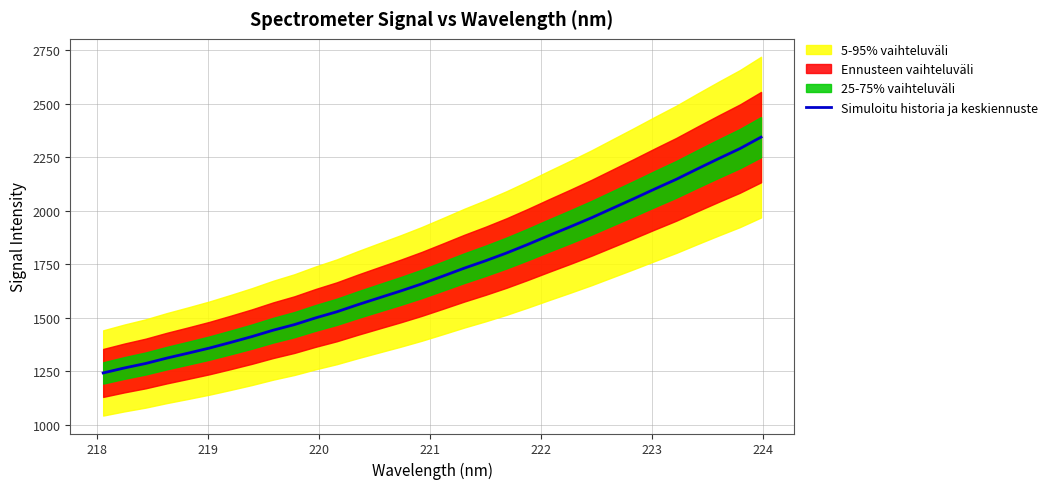

What is the highest value of the Simuloitu historia ja keskiennuste series?

2343.5